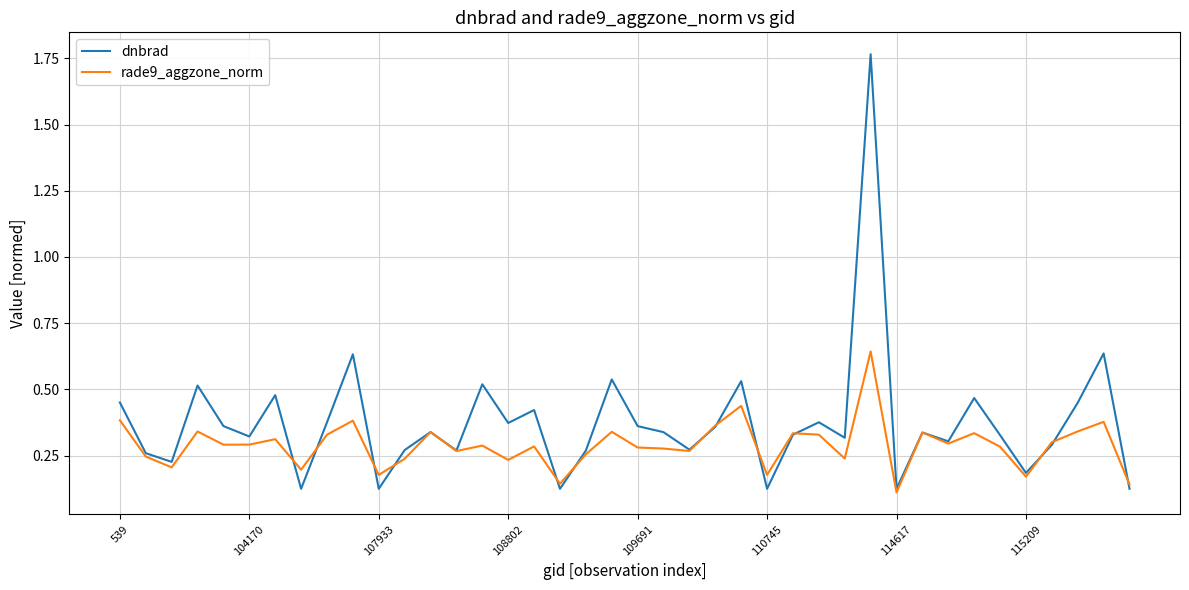

Which series has the largest total across all categories?

dnbrad